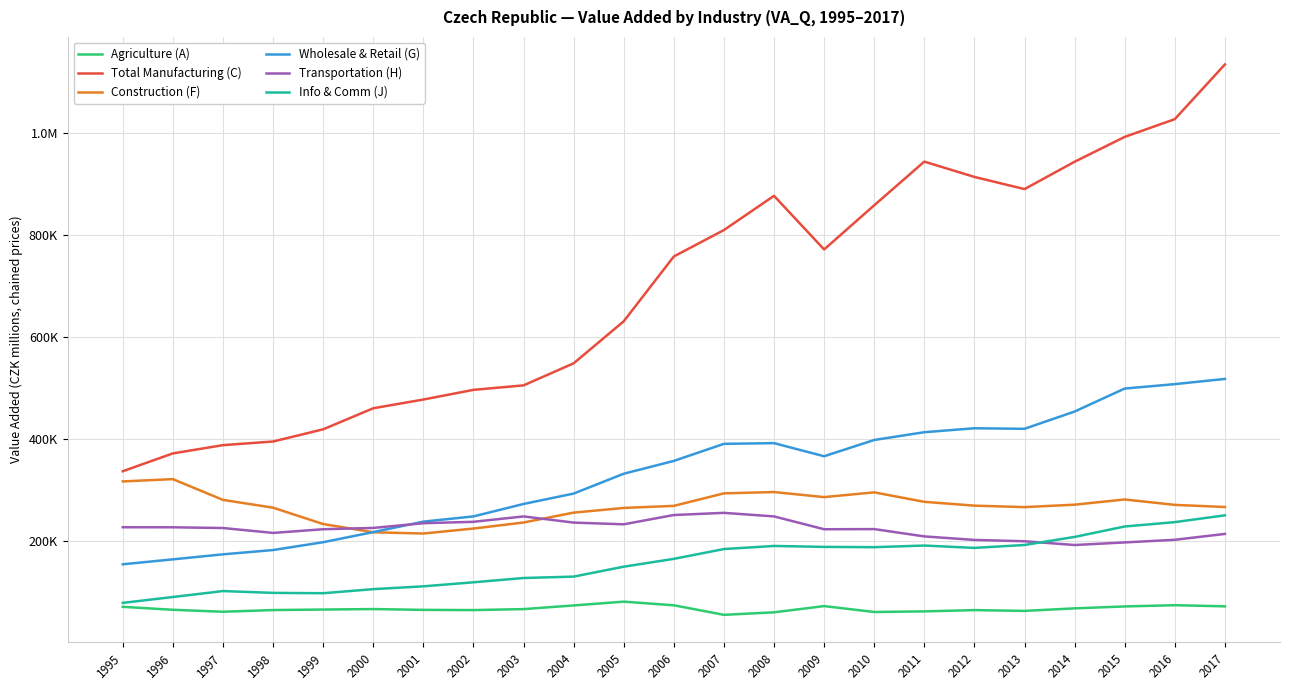

The Total Manufacturing (C) series shows 1120805.8 at 2010. True or false?

False